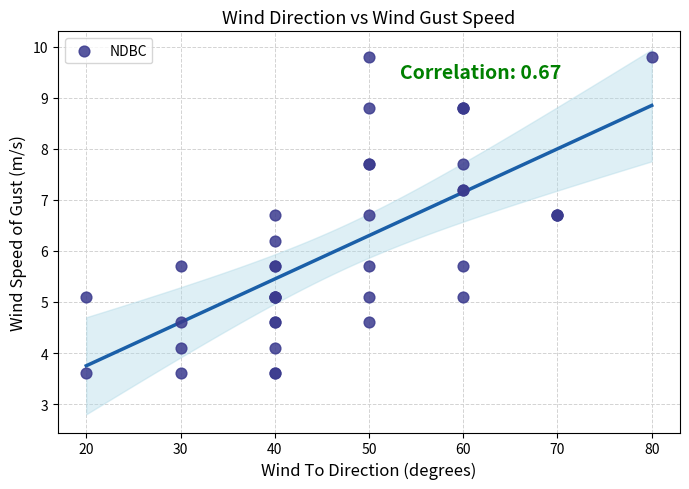

What Y value in the scatter plot is closest to 6?

6.2